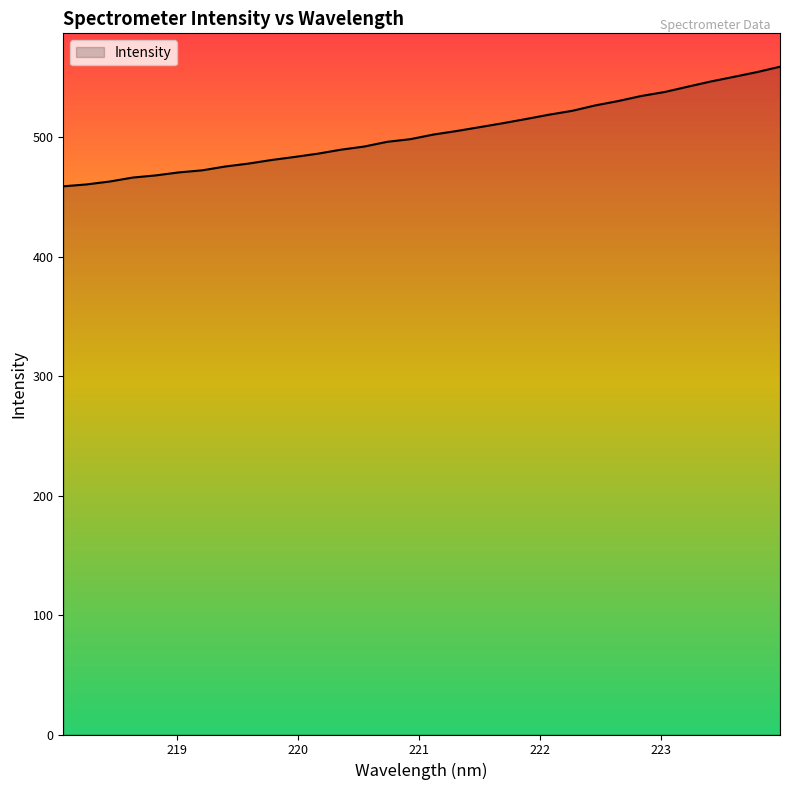

What is the greatest value displayed?

559.3